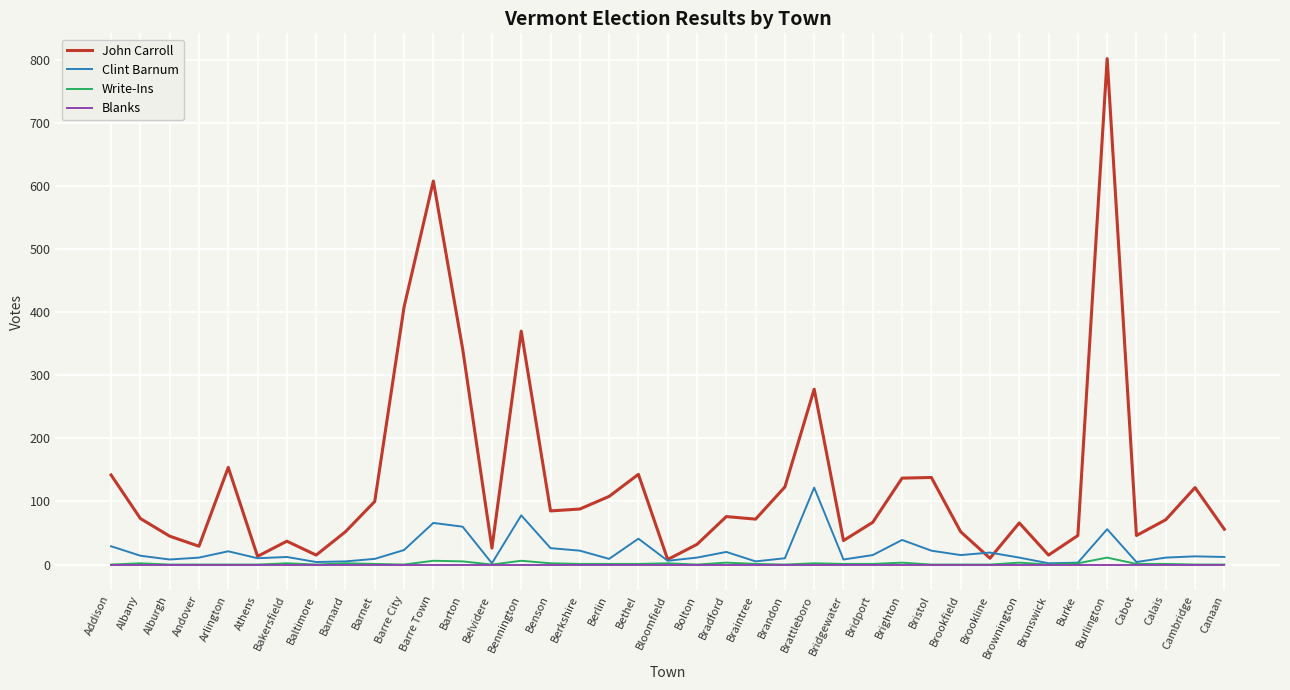

At which category does the chart reach its peak across all series?

Burlington